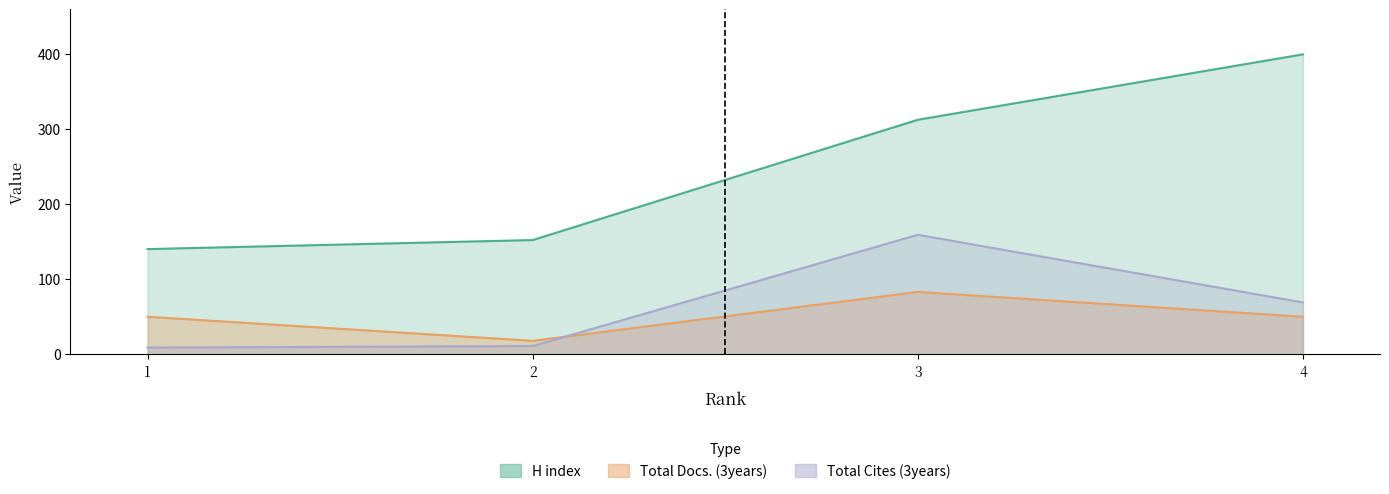

At 2, list the series in order from smallest to largest.

Total Cites (3years), Total Docs. (3years), H index